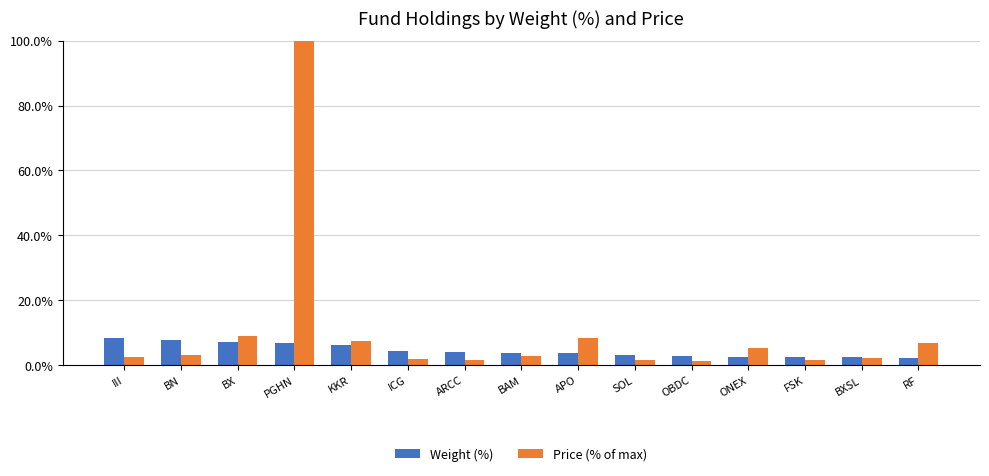

True or false: Price (% of max) has a value of 3.2 at BN.

True